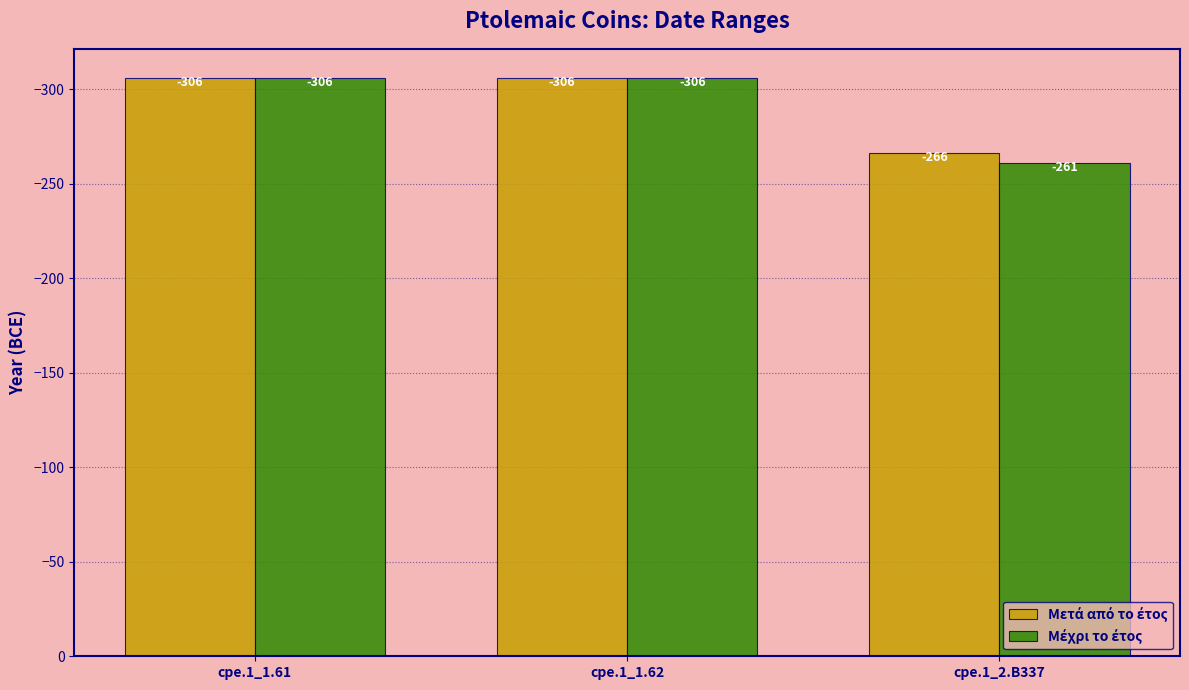

At which category does the chart reach its peak across all series?

cpe.1_2.B337